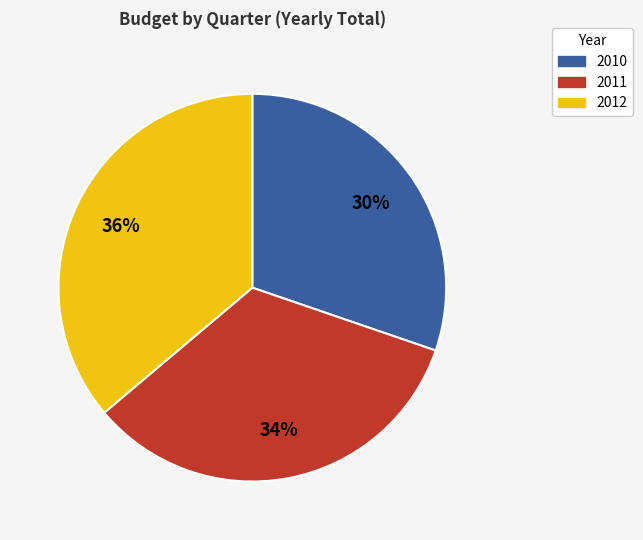

Which has a higher value, 2012 or 2011?

2012